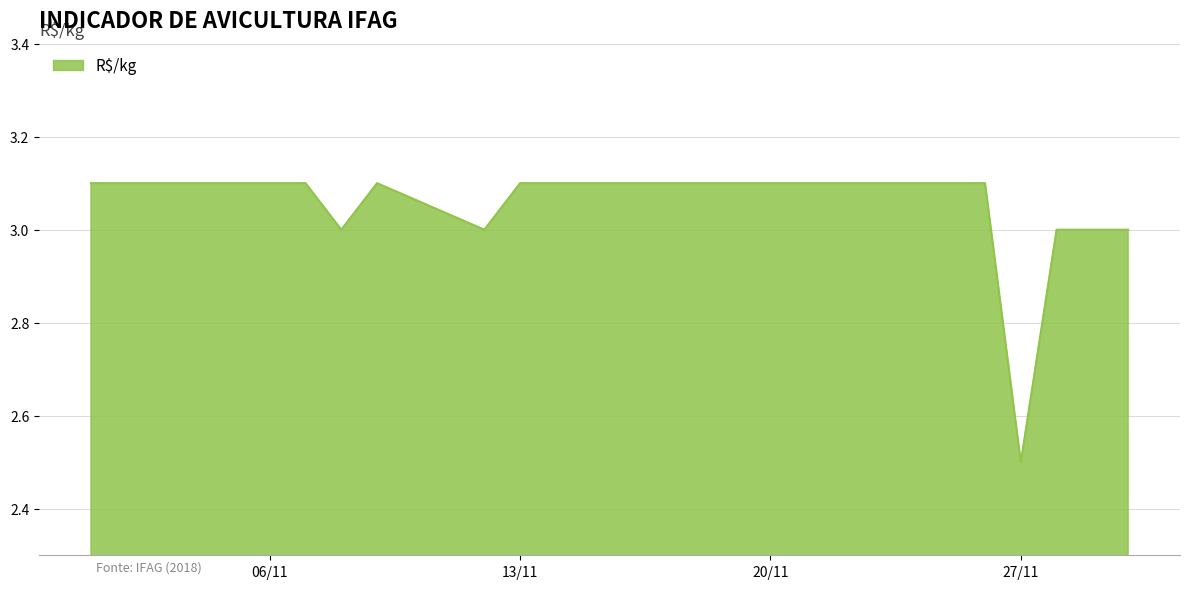

Reading left to right, list all the values displayed in this chart.

3.1	3.1	3.1	3.1	3.1	3.0	3.1	3.0	3.1	3.1	3.1	3.1	3.1	3.1	3.1	3.1	3.1	3.1	2.5	3.0	3.0	3.0